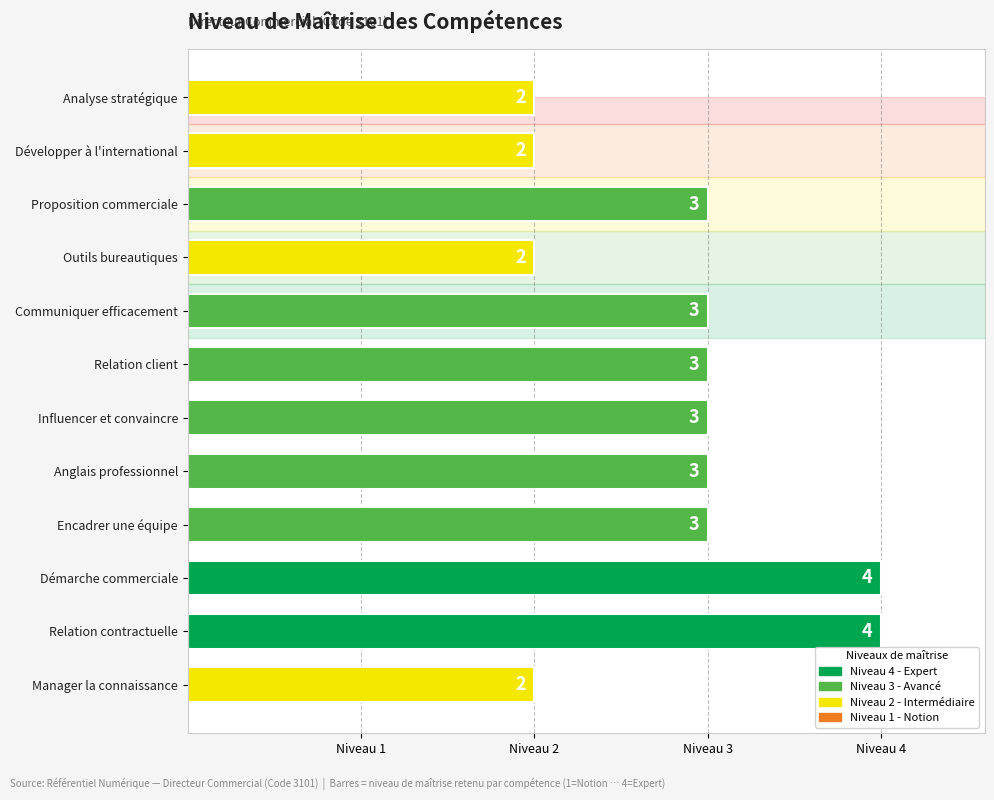

Reading top to bottom, transcribe all the data shown in this chart.

Analyse stratégique=2	Développer à l'international=2	Proposition commerciale=3	Outils bureautiques=2	Communiquer efficacement=3	Relation client=3	Influencer et convaincre=3	Anglais professionnel=3	Encadrer une équipe=3	Démarche commerciale=4	Relation contractuelle=4	Manager la connaissance=2